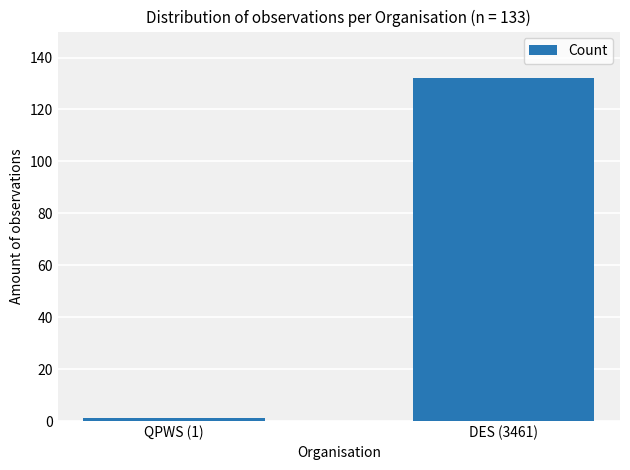

What is the greatest value displayed?

132